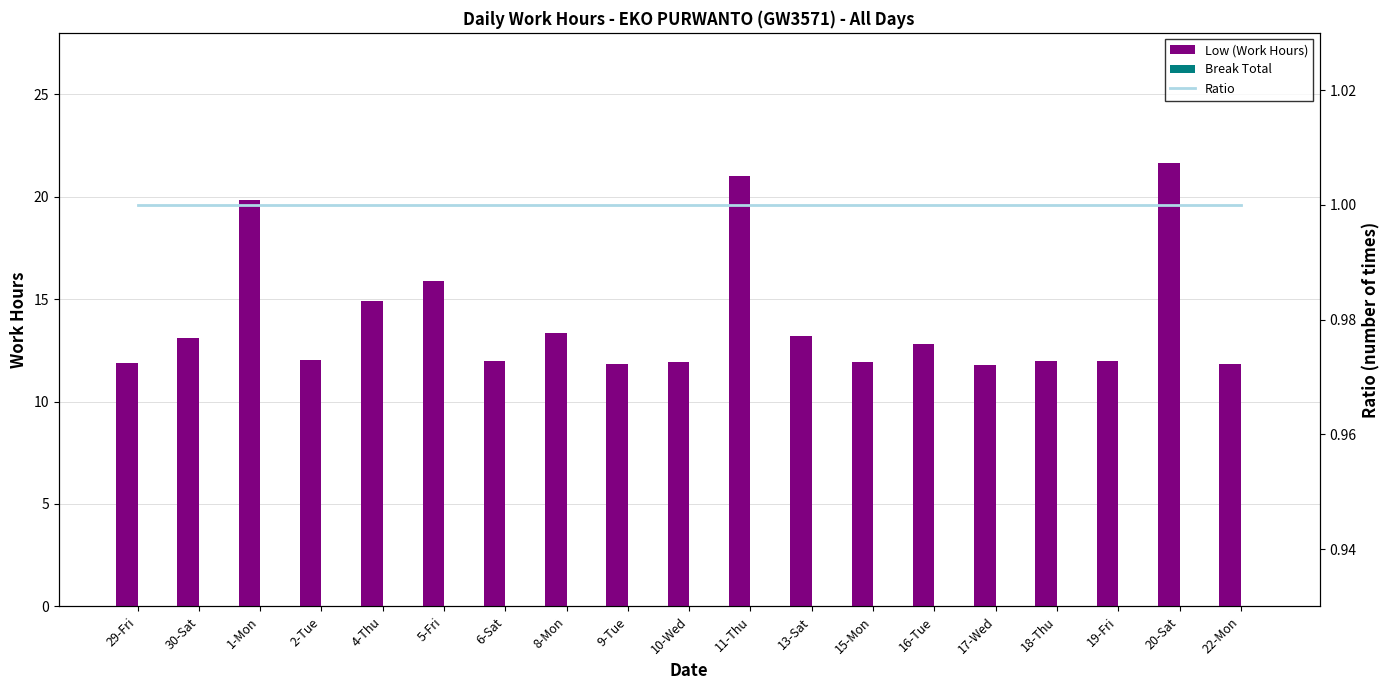

List the series in order of their peak value, highest first.

Low (Work Hours), Ratio, Break Total